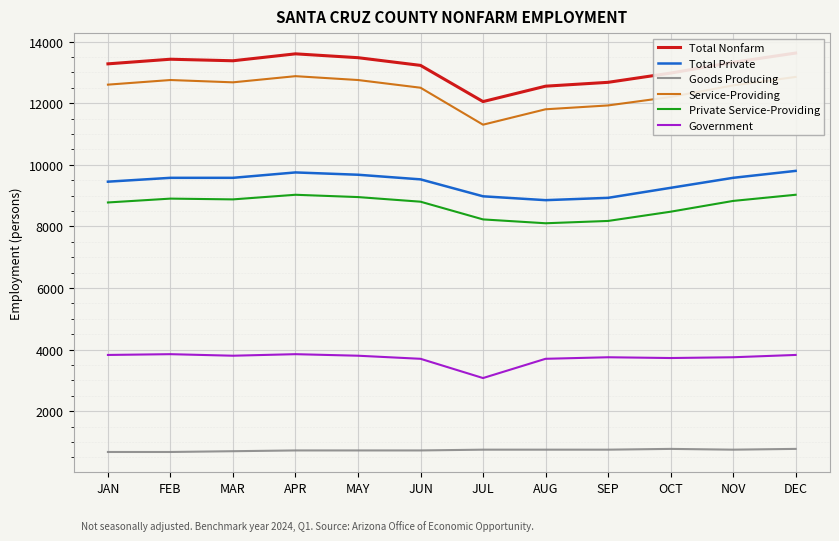

What value does the Government series have at FEB, to the nearest 100?

3800